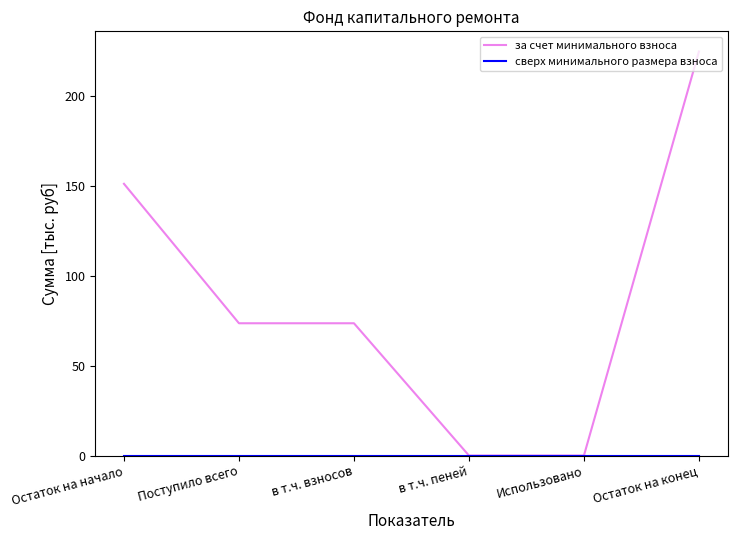

What is the total value across all series at Остаток на начало?

151.3